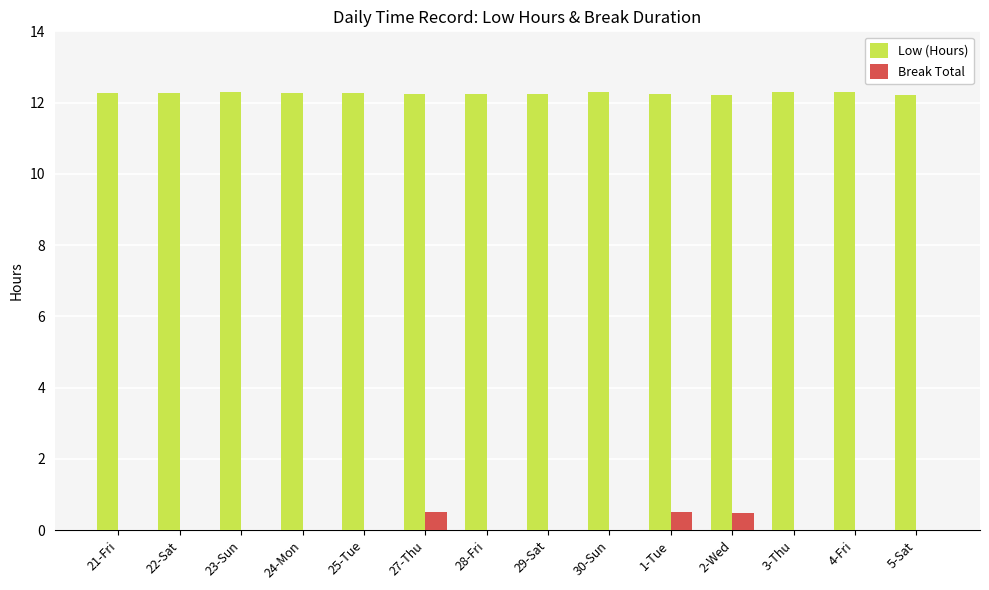

What is the average value of the Break Total series?

0.1